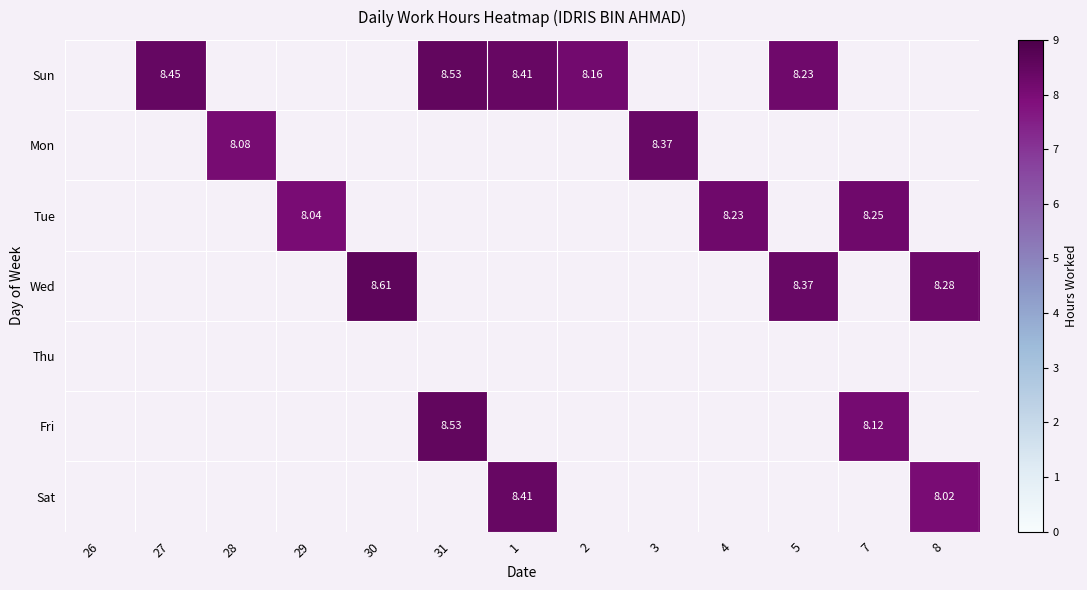

How many series are shown in this chart?

7